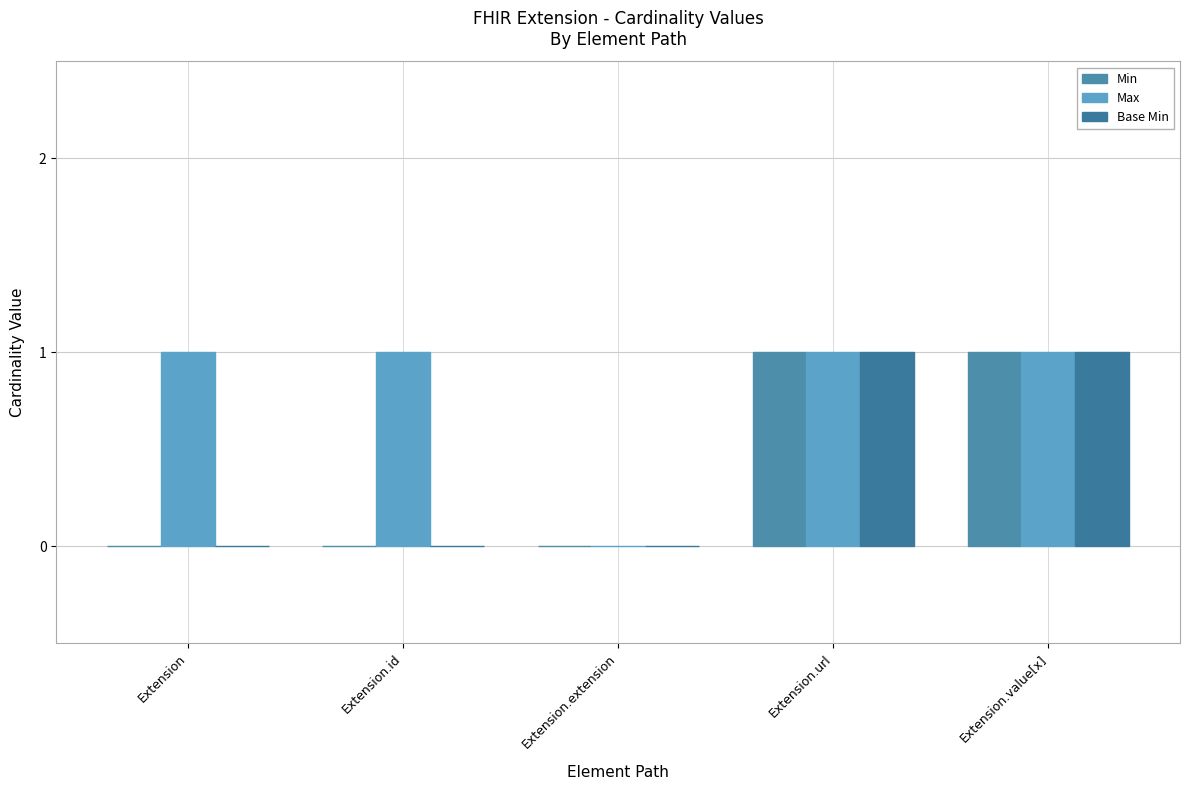

Rank the categories by Min value from lowest to highest.

Extension, Extension.id, Extension.extension, Extension.url, Extension.value[x]